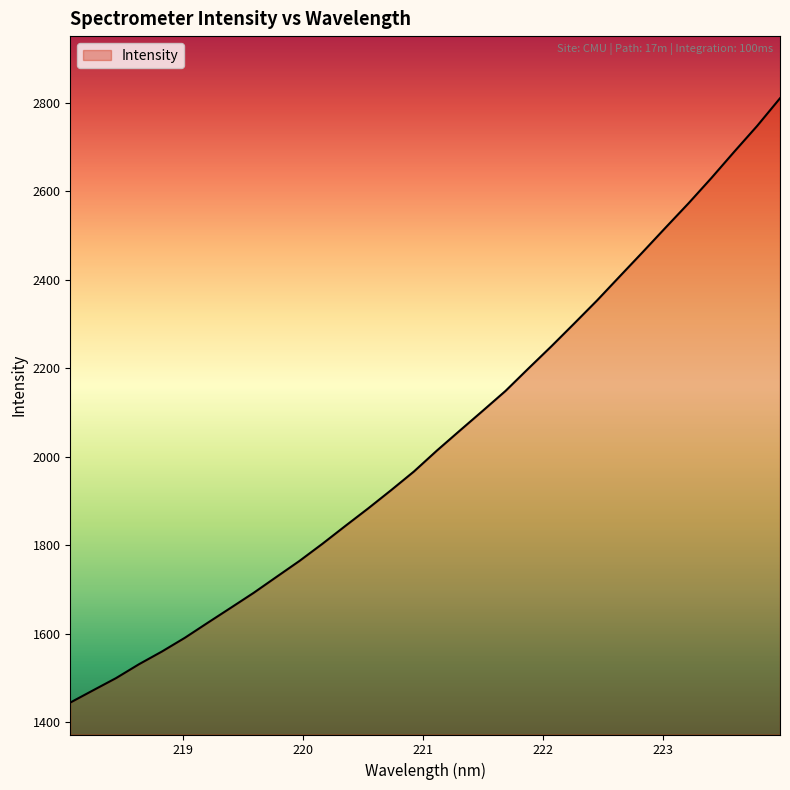

How many lines are shown in the chart?

1